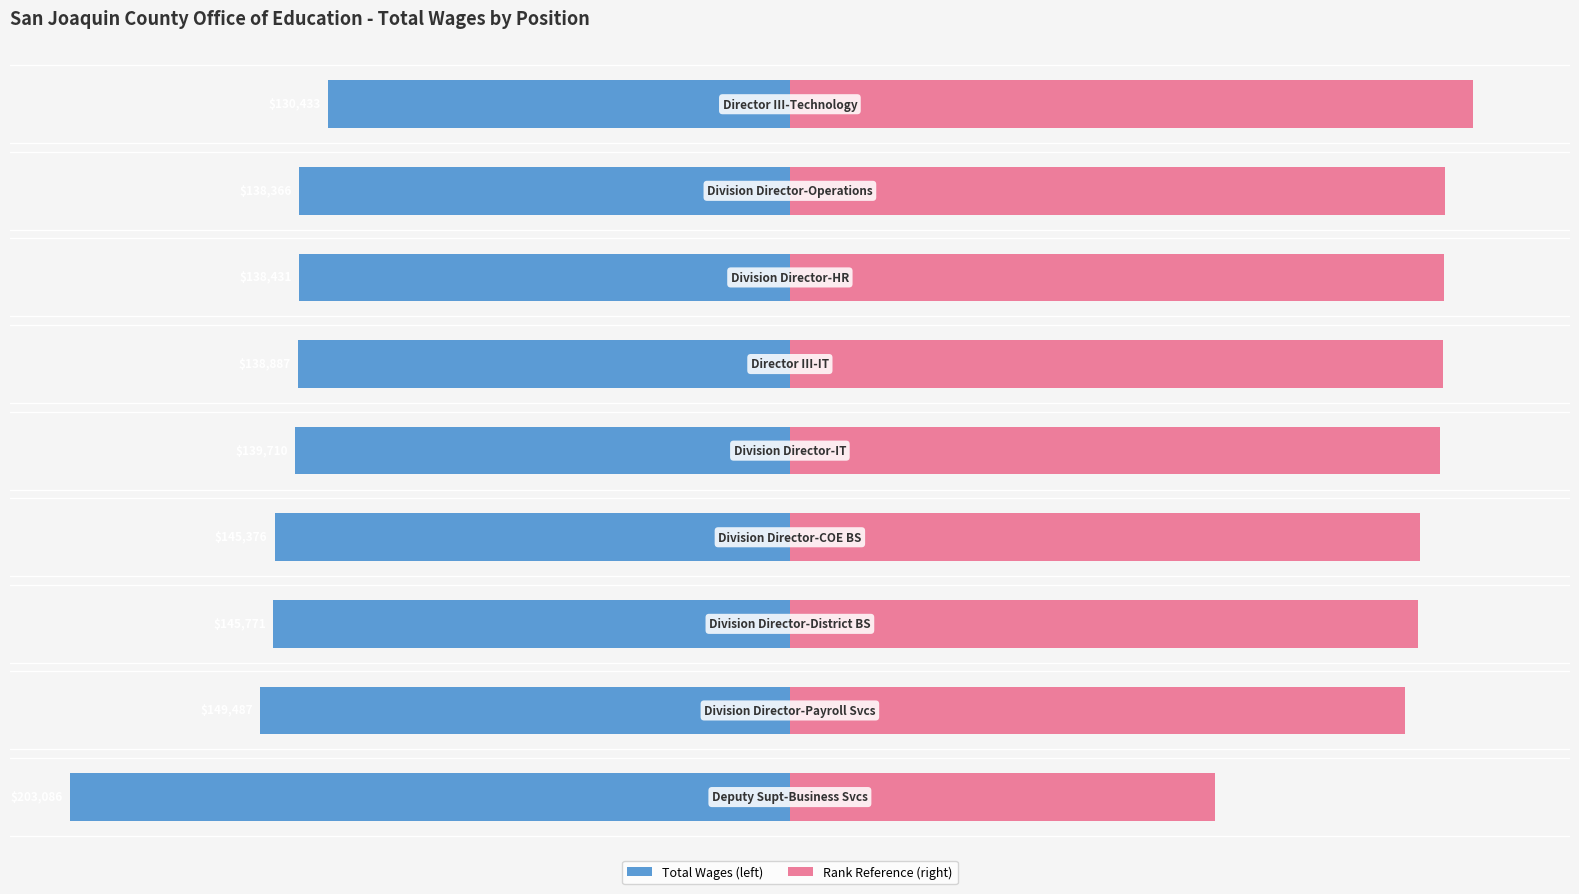

Reading right to left, what are all the values shown in this chart?

Total Wages (left): -130.4	-138.4	-138.4	-138.9	-139.7	-145.4	-145.8	-149.5	-203.1
Rank Reference (right): 192.7	184.7	184.7	184.2	183.4	177.7	177.3	173.6	120.0